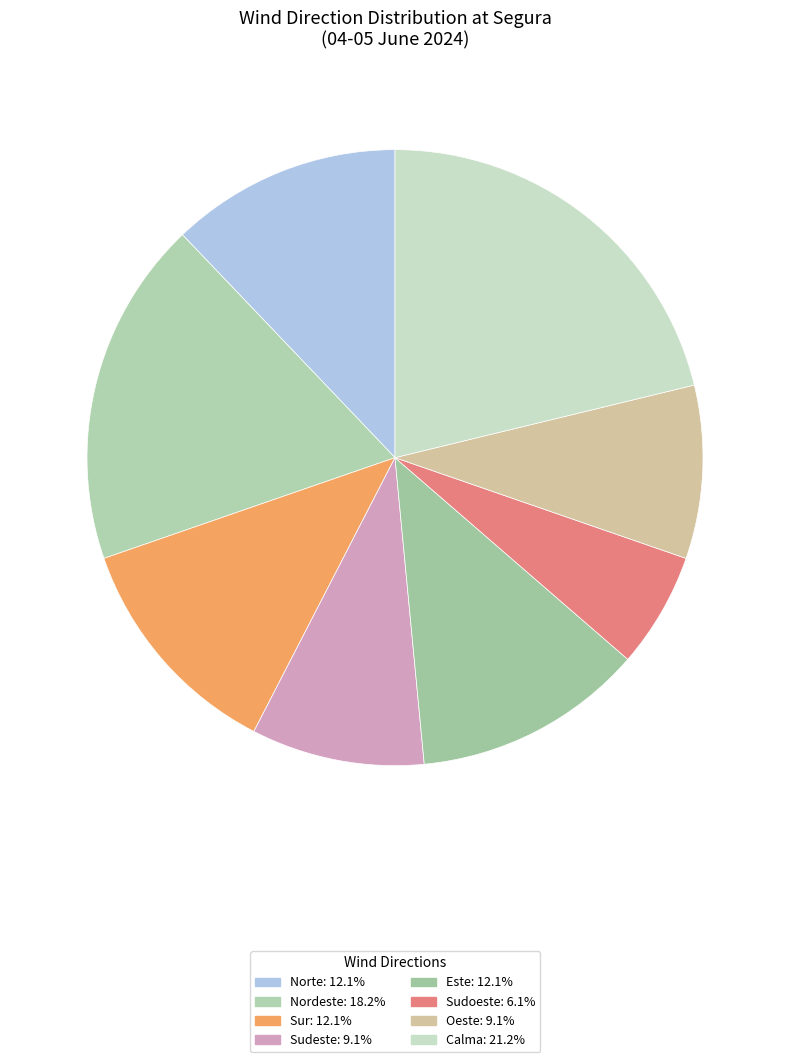

Which category has the smallest portion of the pie?

Sudoeste